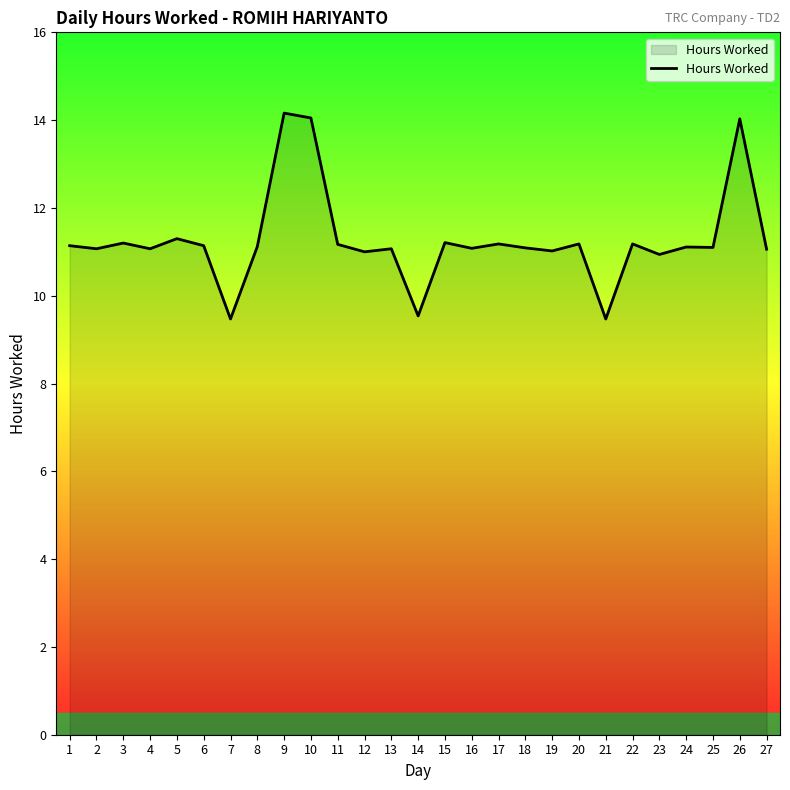

Approximately how many times larger is the value at 15 compared to 11?

1.0